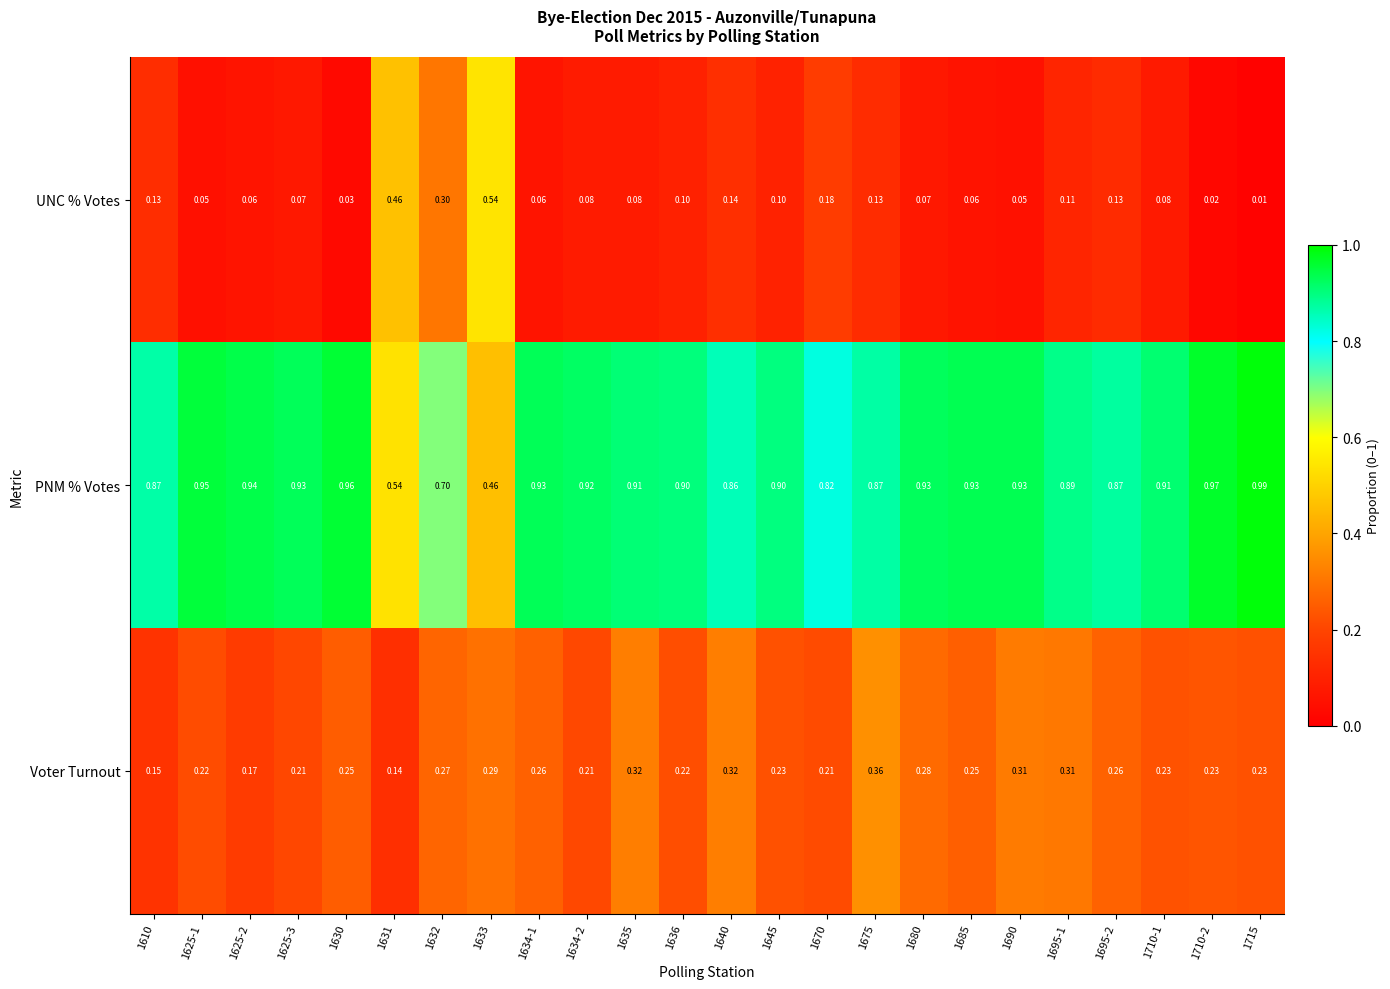

Which series has the largest total across all categories?

PNM % Votes